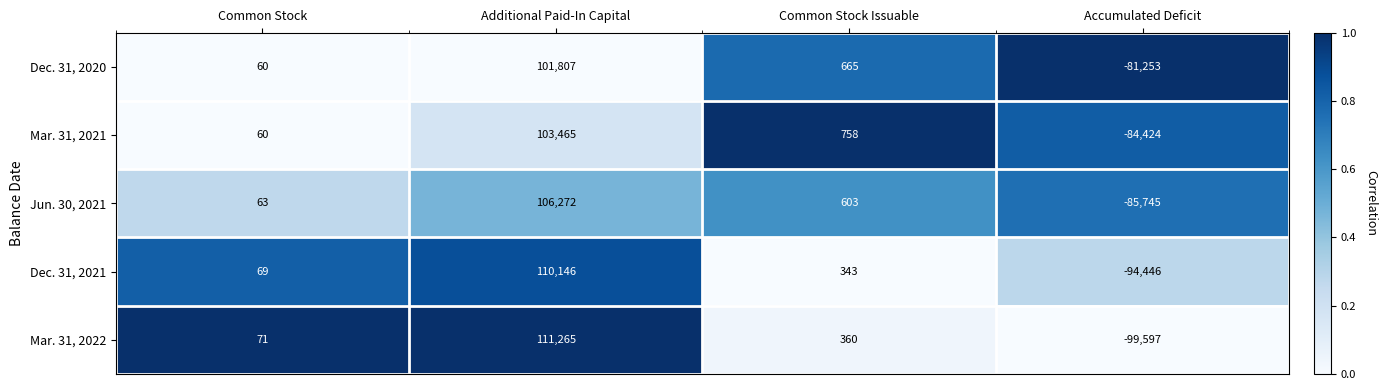

What is the difference between the highest and lowest values at Common Stock Issuable?

415